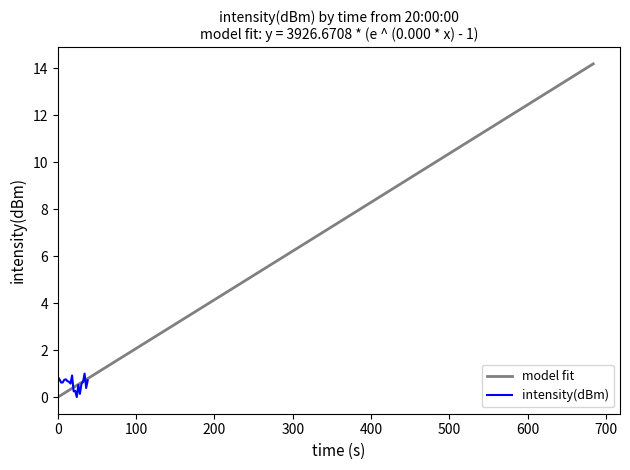

What is the highest value of the intensity(dBm) series?

1.0